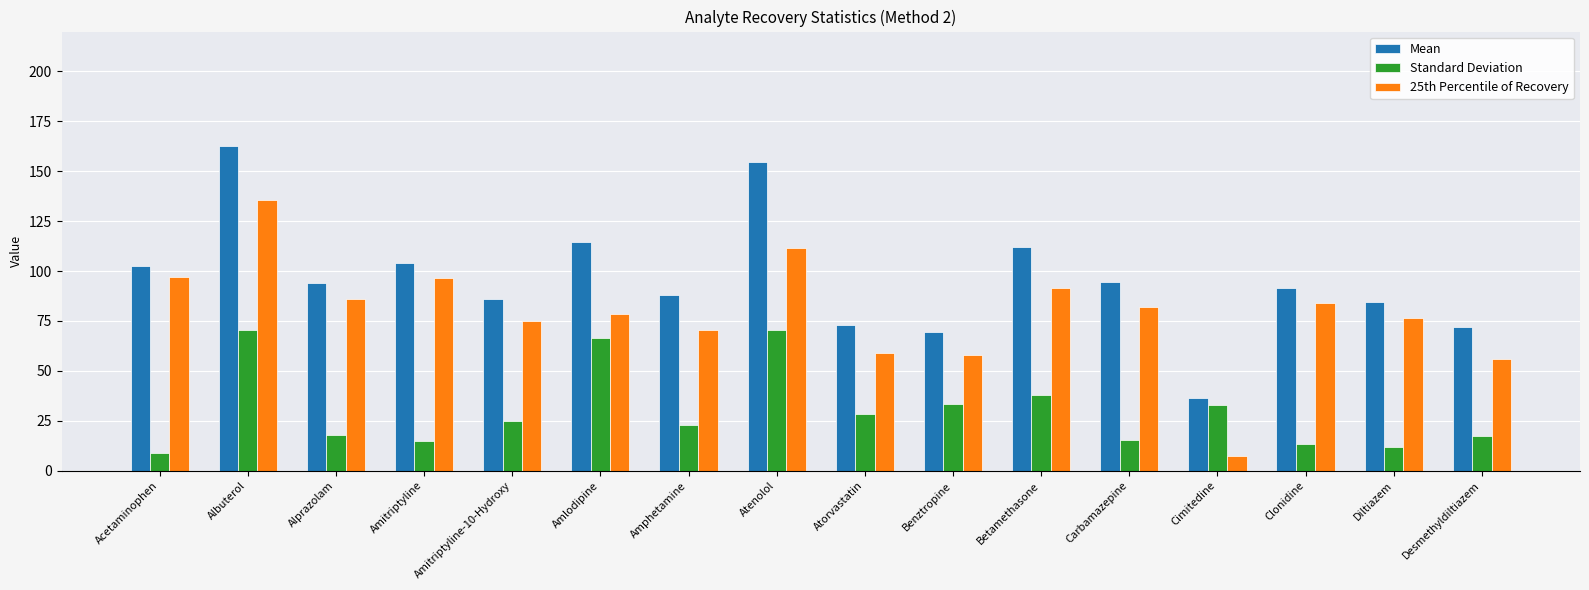

What is the spread (max minus min) of values at Benztropine?

36.2